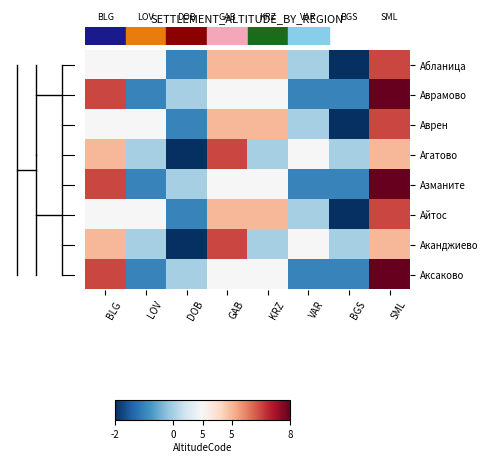

At how many categories does at least one series exceed 5?

4